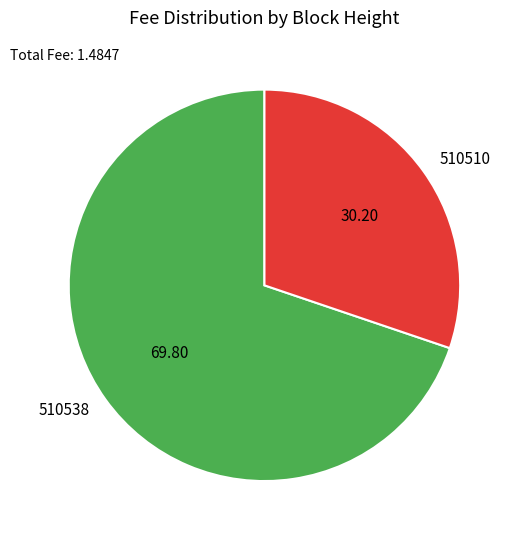

Combined, do 510510 and 510538 account for over 50%?

Yes